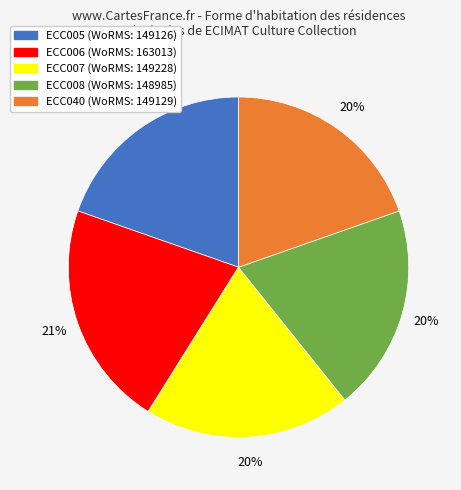

To the nearest percent, what percentage of the pie is ECC007?

20%